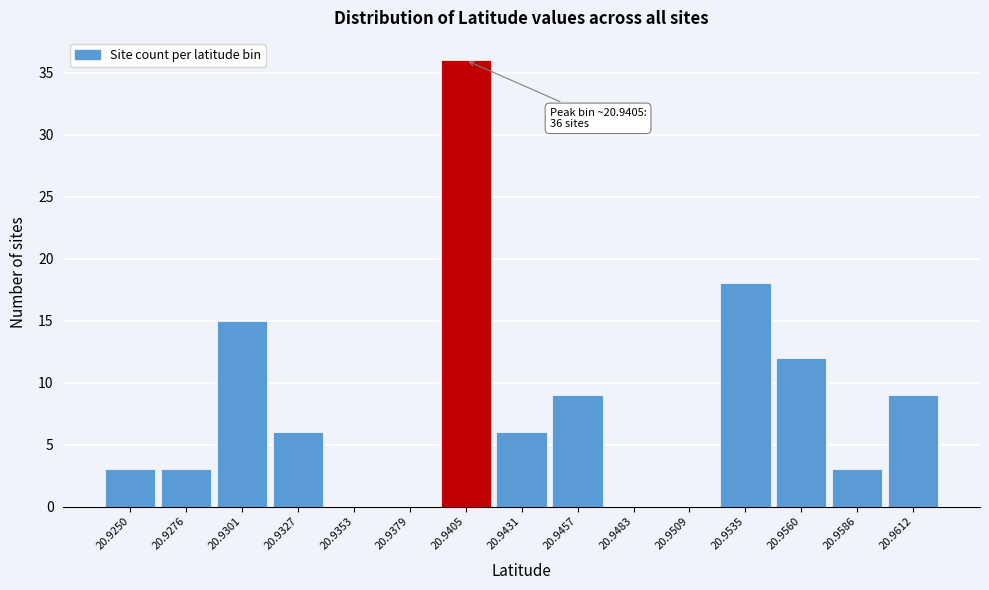

Reading left to right, list all the values displayed in this chart.

20.9250=3	20.9276=3	20.9301=15	20.9327=6	20.9353=0	20.9379=0	20.9405=36	20.9431=6	20.9457=9	20.9483=0	20.9509=0	20.9535=18	20.9560=12	20.9586=3	20.9612=9